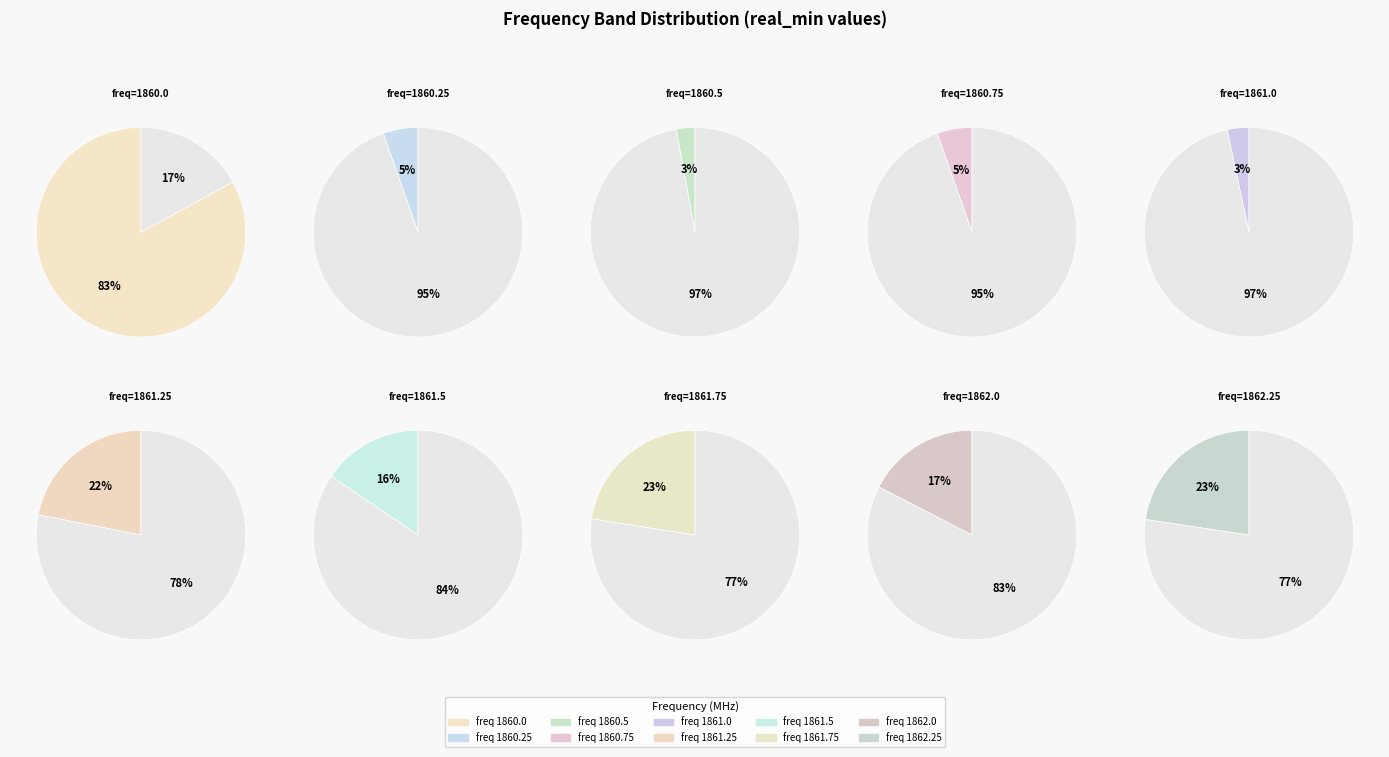

Does 1862.25 account for over 50% of the chart?

No